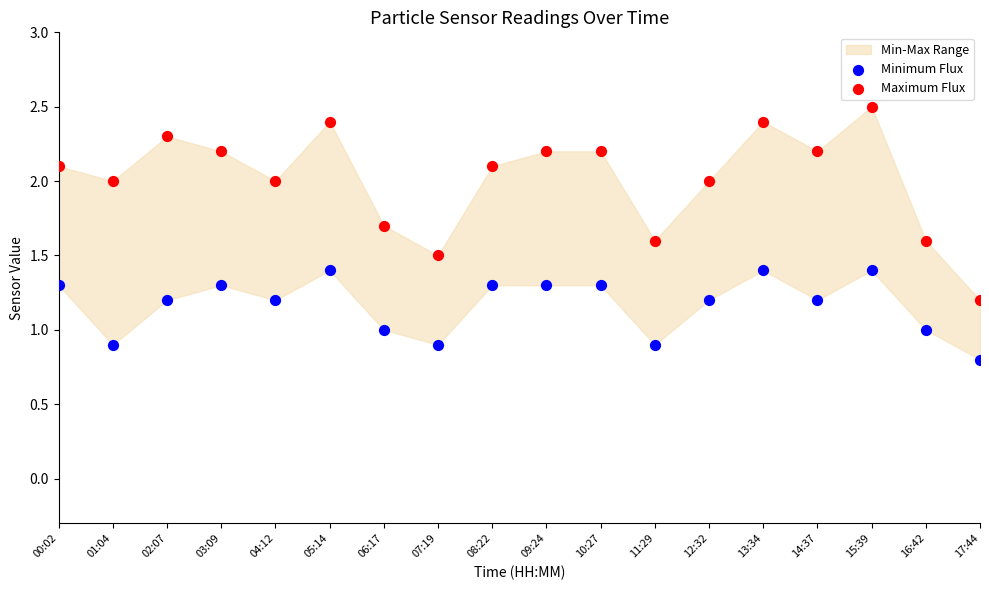

Which series contains the highest Y value?

Maximum Flux